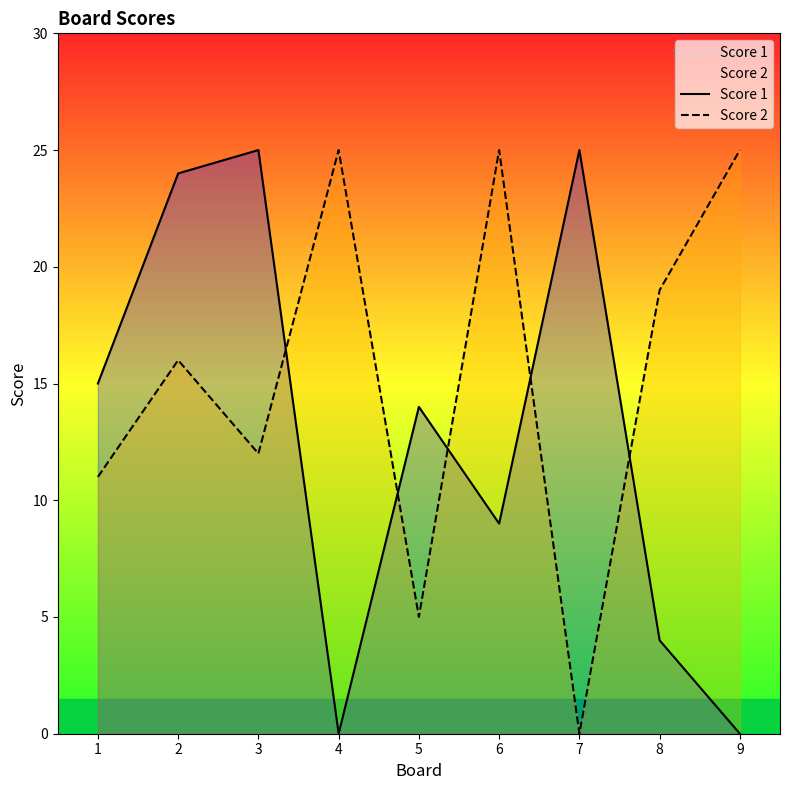

After their last crossing, which series has the higher values: Score 2 or Score 1?

Score 2